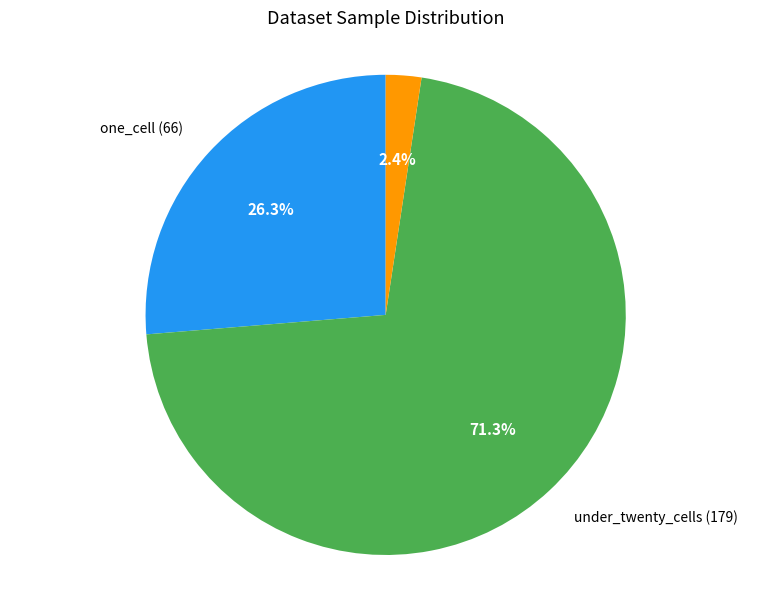

To the nearest percent, what percentage of the pie is under_twenty_cells (179)?

71%